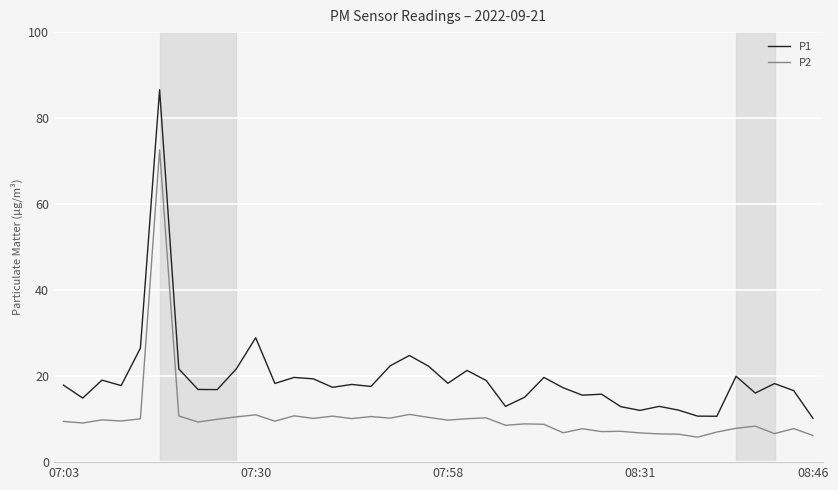

List the series in order of their peak value, lowest first.

P2, P1